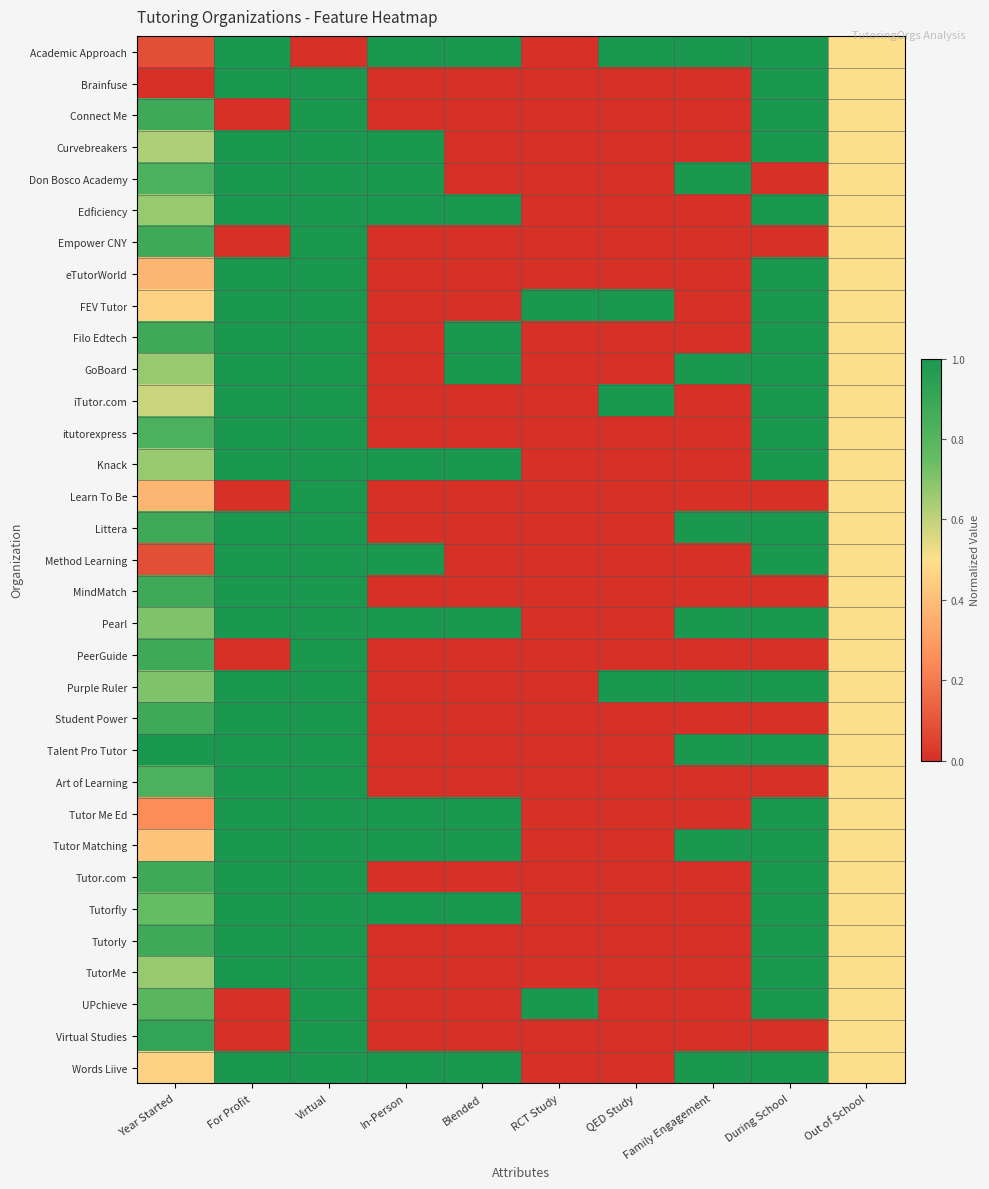

Reading left to right, extract all data points from this chart.

Academic Approach: Year Started=0.1	For Profit=1.0	Virtual=0.0	In-Person=1.0	Blended=1.0	RCT Study=0.0	QED Study=1.0	Family Engagement=1.0	During School=1.0	Out of School=0.5
Brainfuse: Year Started=0.0	For Profit=1.0	Virtual=1.0	In-Person=0.0	Blended=0.0	RCT Study=0.0	QED Study=0.0	Family Engagement=0.0	During School=1.0	Out of School=0.5
Connect Me: Year Started=0.9	For Profit=0.0	Virtual=1.0	In-Person=0.0	Blended=0.0	RCT Study=0.0	QED Study=0.0	Family Engagement=0.0	During School=1.0	Out of School=0.5
Curvebreakers: Year Started=0.6	For Profit=1.0	Virtual=1.0	In-Person=1.0	Blended=0.0	RCT Study=0.0	QED Study=0.0	Family Engagement=0.0	During School=1.0	Out of School=0.5
Don Bosco Academy: Year Started=0.8	For Profit=1.0	Virtual=1.0	In-Person=1.0	Blended=0.0	RCT Study=0.0	QED Study=0.0	Family Engagement=1.0	During School=0.0	Out of School=0.5
Edficiency: Year Started=0.7	For Profit=1.0	Virtual=1.0	In-Person=1.0	Blended=1.0	RCT Study=0.0	QED Study=0.0	Family Engagement=0.0	During School=1.0	Out of School=0.5
Empower CNY: Year Started=0.9	For Profit=0.0	Virtual=1.0	In-Person=0.0	Blended=0.0	RCT Study=0.0	QED Study=0.0	Family Engagement=0.0	During School=0.0	Out of School=0.5
eTutorWorld: Year Started=0.4	For Profit=1.0	Virtual=1.0	In-Person=0.0	Blended=0.0	RCT Study=0.0	QED Study=0.0	Family Engagement=0.0	During School=1.0	Out of School=0.5
FEV Tutor: Year Started=0.5	For Profit=1.0	Virtual=1.0	In-Person=0.0	Blended=0.0	RCT Study=1.0	QED Study=1.0	Family Engagement=0.0	During School=1.0	Out of School=0.5
Filo Edtech: Year Started=0.9	For Profit=1.0	Virtual=1.0	In-Person=0.0	Blended=1.0	RCT Study=0.0	QED Study=0.0	Family Engagement=0.0	During School=1.0	Out of School=0.5
GoBoard: Year Started=0.7	For Profit=1.0	Virtual=1.0	In-Person=0.0	Blended=1.0	RCT Study=0.0	QED Study=0.0	Family Engagement=1.0	During School=1.0	Out of School=0.5
iTutor.com: Year Started=0.6	For Profit=1.0	Virtual=1.0	In-Person=0.0	Blended=0.0	RCT Study=0.0	QED Study=1.0	Family Engagement=0.0	During School=1.0	Out of School=0.5
itutorexpress: Year Started=0.8	For Profit=1.0	Virtual=1.0	In-Person=0.0	Blended=0.0	RCT Study=0.0	QED Study=0.0	Family Engagement=0.0	During School=1.0	Out of School=0.5
Knack: Year Started=0.7	For Profit=1.0	Virtual=1.0	In-Person=1.0	Blended=1.0	RCT Study=0.0	QED Study=0.0	Family Engagement=0.0	During School=1.0	Out of School=0.5
Learn To Be: Year Started=0.4	For Profit=0.0	Virtual=1.0	In-Person=0.0	Blended=0.0	RCT Study=0.0	QED Study=0.0	Family Engagement=0.0	During School=0.0	Out of School=0.5
Littera: Year Started=0.9	For Profit=1.0	Virtual=1.0	In-Person=0.0	Blended=0.0	RCT Study=0.0	QED Study=0.0	Family Engagement=1.0	During School=1.0	Out of School=0.5
Method Learning: Year Started=0.1	For Profit=1.0	Virtual=1.0	In-Person=1.0	Blended=0.0	RCT Study=0.0	QED Study=0.0	Family Engagement=0.0	During School=1.0	Out of School=0.5
MindMatch: Year Started=0.9	For Profit=1.0	Virtual=1.0	In-Person=0.0	Blended=0.0	RCT Study=0.0	QED Study=0.0	Family Engagement=0.0	During School=0.0	Out of School=0.5
Pearl: Year Started=0.7	For Profit=1.0	Virtual=1.0	In-Person=1.0	Blended=1.0	RCT Study=0.0	QED Study=0.0	Family Engagement=1.0	During School=1.0	Out of School=0.5
PeerGuide: Year Started=0.9	For Profit=0.0	Virtual=1.0	In-Person=0.0	Blended=0.0	RCT Study=0.0	QED Study=0.0	Family Engagement=0.0	During School=0.0	Out of School=0.5
Purple Ruler: Year Started=0.7	For Profit=1.0	Virtual=1.0	In-Person=0.0	Blended=0.0	RCT Study=0.0	QED Study=1.0	Family Engagement=1.0	During School=1.0	Out of School=0.5
Student Power: Year Started=0.9	For Profit=1.0	Virtual=1.0	In-Person=0.0	Blended=0.0	RCT Study=0.0	QED Study=0.0	Family Engagement=0.0	During School=0.0	Out of School=0.5
Talent Pro Tutor: Year Started=1.0	For Profit=1.0	Virtual=1.0	In-Person=0.0	Blended=0.0	RCT Study=0.0	QED Study=0.0	Family Engagement=1.0	During School=1.0	Out of School=0.5
Art of Learning: Year Started=0.8	For Profit=1.0	Virtual=1.0	In-Person=0.0	Blended=0.0	RCT Study=0.0	QED Study=0.0	Family Engagement=0.0	During School=0.0	Out of School=0.5
Tutor Me Ed: Year Started=0.2	For Profit=1.0	Virtual=1.0	In-Person=1.0	Blended=1.0	RCT Study=0.0	QED Study=0.0	Family Engagement=0.0	During School=1.0	Out of School=0.5
Tutor Matching: Year Started=0.4	For Profit=1.0	Virtual=1.0	In-Person=1.0	Blended=1.0	RCT Study=0.0	QED Study=0.0	Family Engagement=1.0	During School=1.0	Out of School=0.5
Tutor.com: Year Started=0.9	For Profit=1.0	Virtual=1.0	In-Person=0.0	Blended=0.0	RCT Study=0.0	QED Study=0.0	Family Engagement=0.0	During School=1.0	Out of School=0.5
Tutorfly: Year Started=0.8	For Profit=1.0	Virtual=1.0	In-Person=1.0	Blended=1.0	RCT Study=0.0	QED Study=0.0	Family Engagement=0.0	During School=1.0	Out of School=0.5
Tutorly: Year Started=0.9	For Profit=1.0	Virtual=1.0	In-Person=0.0	Blended=0.0	RCT Study=0.0	QED Study=0.0	Family Engagement=0.0	During School=1.0	Out of School=0.5
TutorMe: Year Started=0.7	For Profit=1.0	Virtual=1.0	In-Person=0.0	Blended=0.0	RCT Study=0.0	QED Study=0.0	Family Engagement=0.0	During School=1.0	Out of School=0.5
UPchieve: Year Started=0.8	For Profit=0.0	Virtual=1.0	In-Person=0.0	Blended=0.0	RCT Study=1.0	QED Study=0.0	Family Engagement=0.0	During School=1.0	Out of School=0.5
Virtual Studies: Year Started=0.9	For Profit=0.0	Virtual=1.0	In-Person=0.0	Blended=0.0	RCT Study=0.0	QED Study=0.0	Family Engagement=0.0	During School=0.0	Out of School=0.5
Words Liive: Year Started=0.5	For Profit=1.0	Virtual=1.0	In-Person=1.0	Blended=1.0	RCT Study=0.0	QED Study=0.0	Family Engagement=1.0	During School=1.0	Out of School=0.5